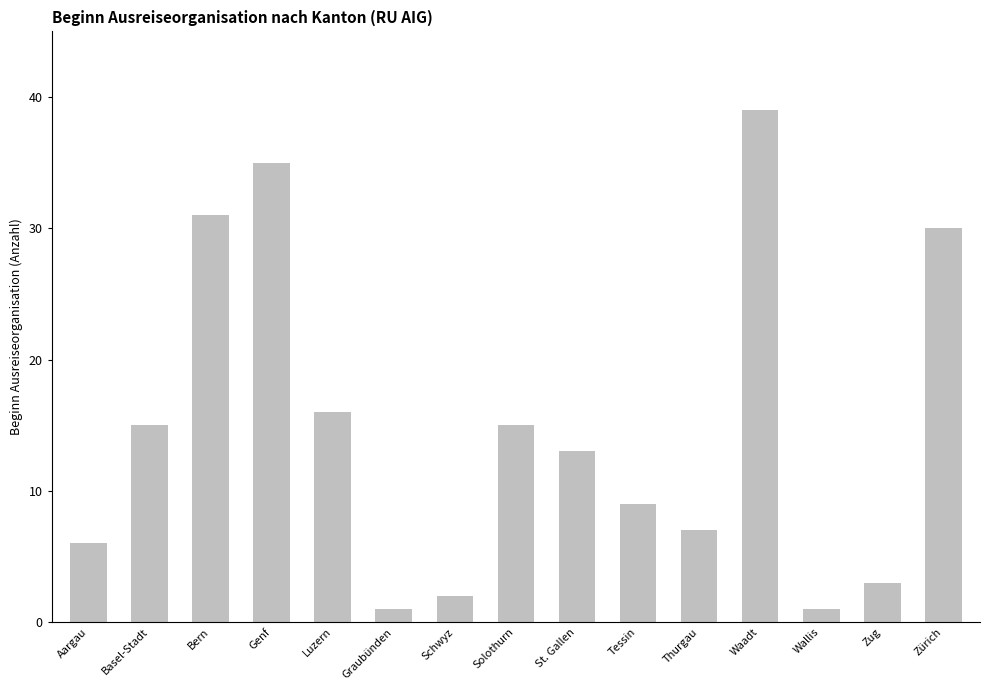

What position from the left is Basel-Stadt?

2